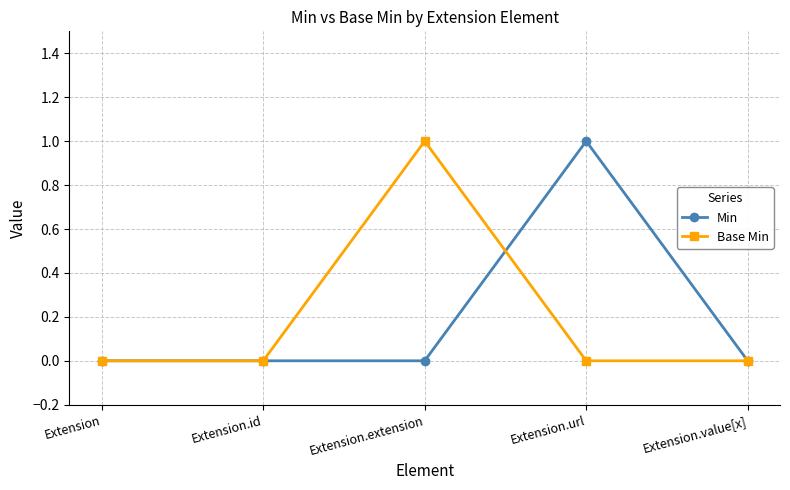

What position from the left is Extension.url?

4